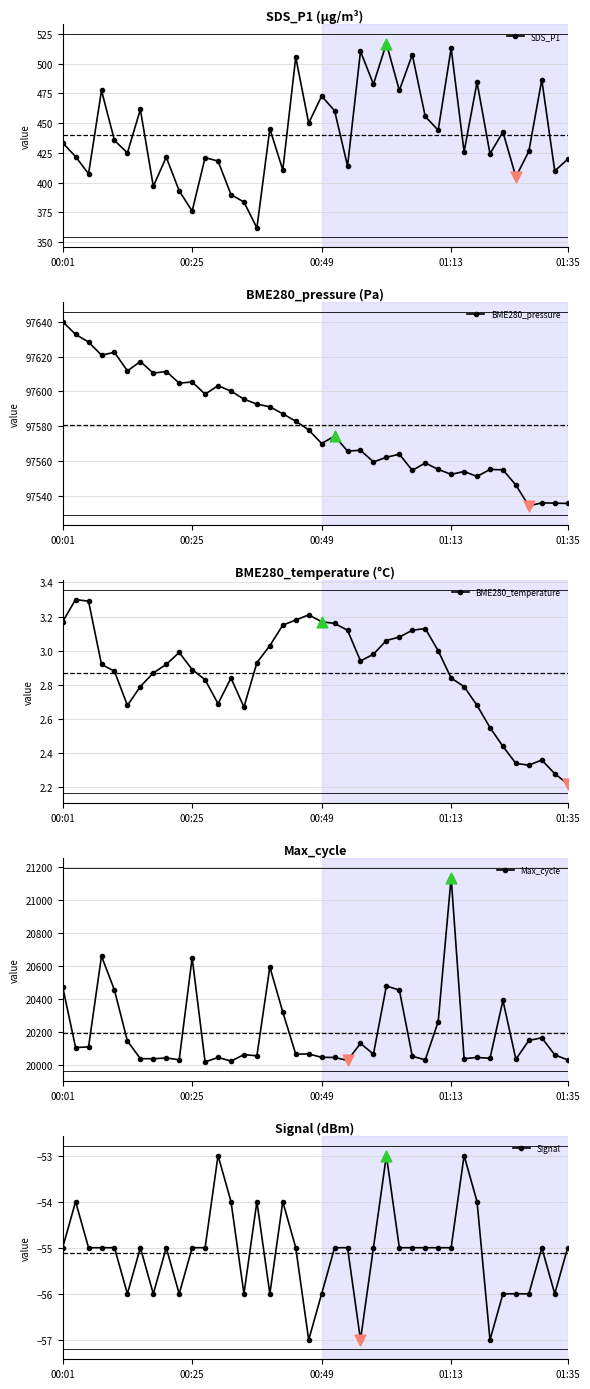

Which series has the widest spread of Y values?

Max_cycle